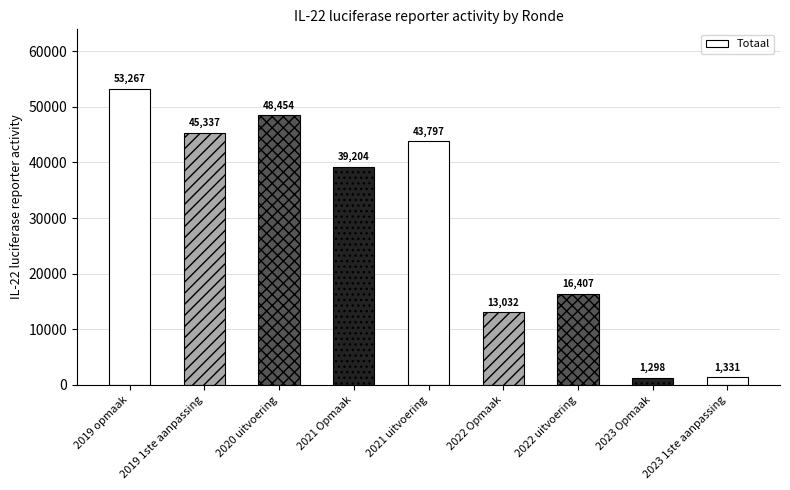

Which has a higher value, 2023 Opmaak or 2019 opmaak?

2019 opmaak